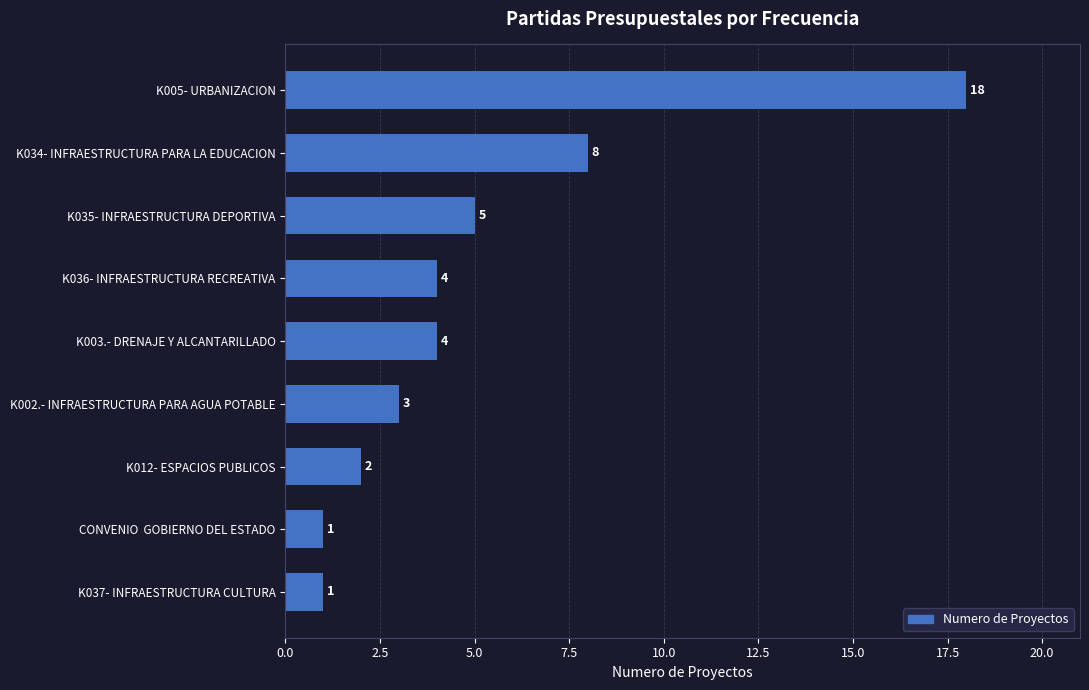

At which category does the chart reach its peak across all series?

K005- URBANIZACION